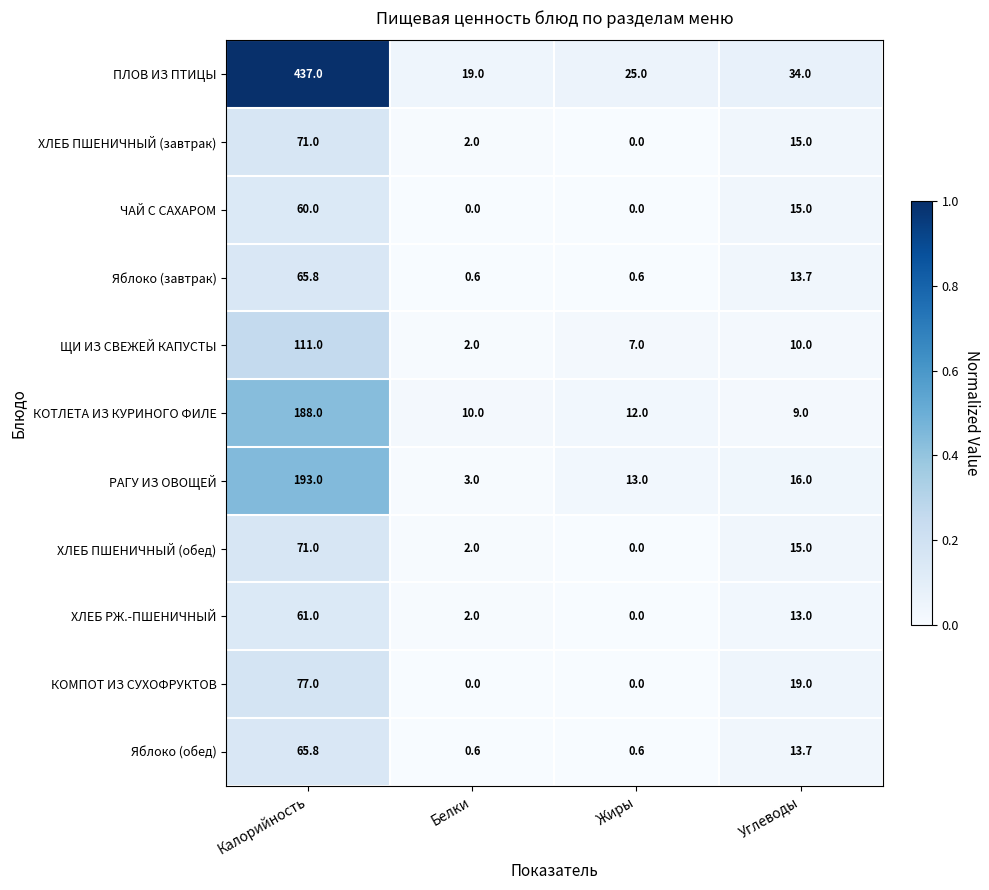

Which series changed the most between Белки and Жиры?

РАГУ ИЗ ОВОЩЕЙ